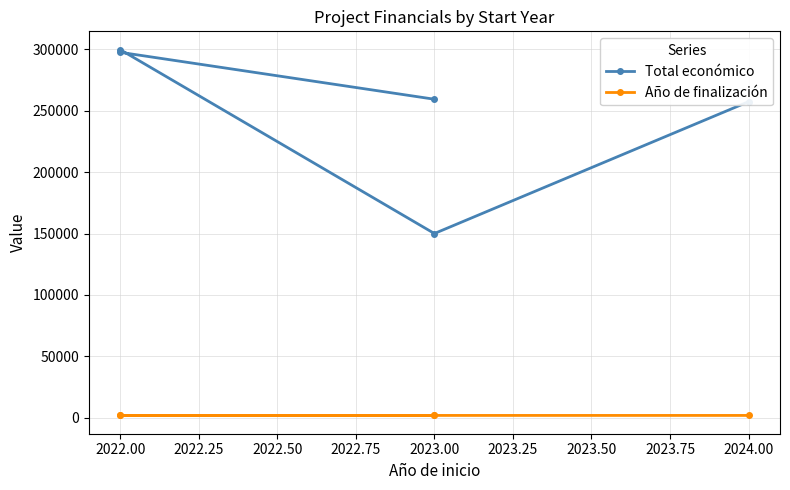

Count the number of data series in this chart.

2